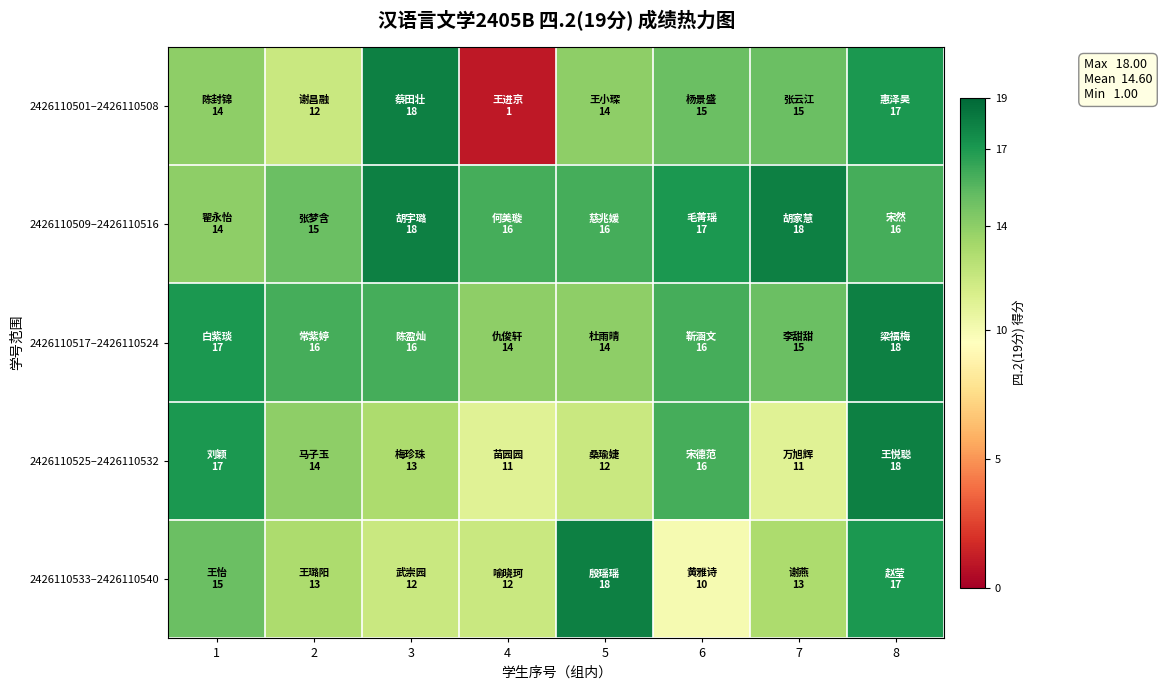

Reading left to right, extract all data points from this chart.

2426110501–2426110508: 1=14	2=12	3=18	4=1	5=14	6=15	7=15	8=17
2426110509–2426110516: 1=14	2=15	3=18	4=16	5=16	6=17	7=18	8=16
2426110517–2426110524: 1=17	2=16	3=16	4=14	5=14	6=16	7=15	8=18
2426110525–2426110532: 1=17	2=14	3=13	4=11	5=12	6=16	7=11	8=18
2426110533–2426110540: 1=15	2=13	3=12	4=12	5=18	6=10	7=13	8=17